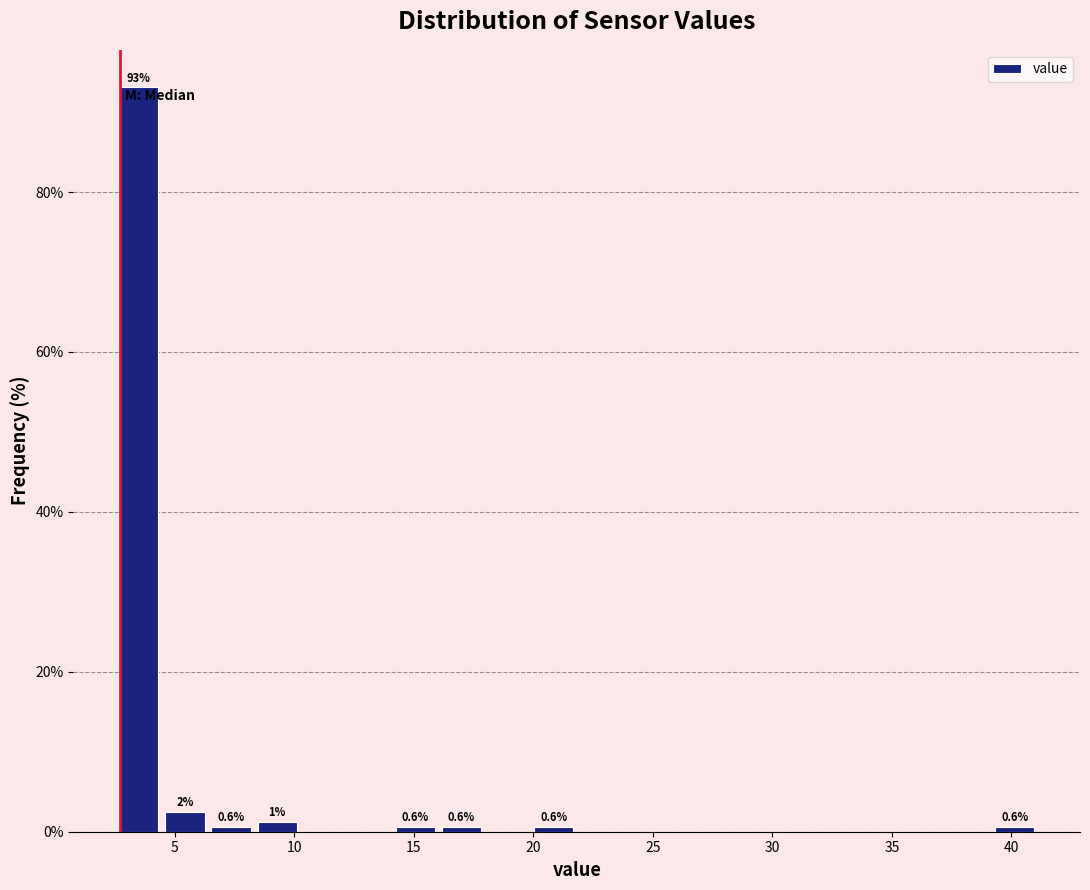

Around what value on the x-axis is the tallest bar? Give the approximate position of its centre, as read against the axis.

3.5